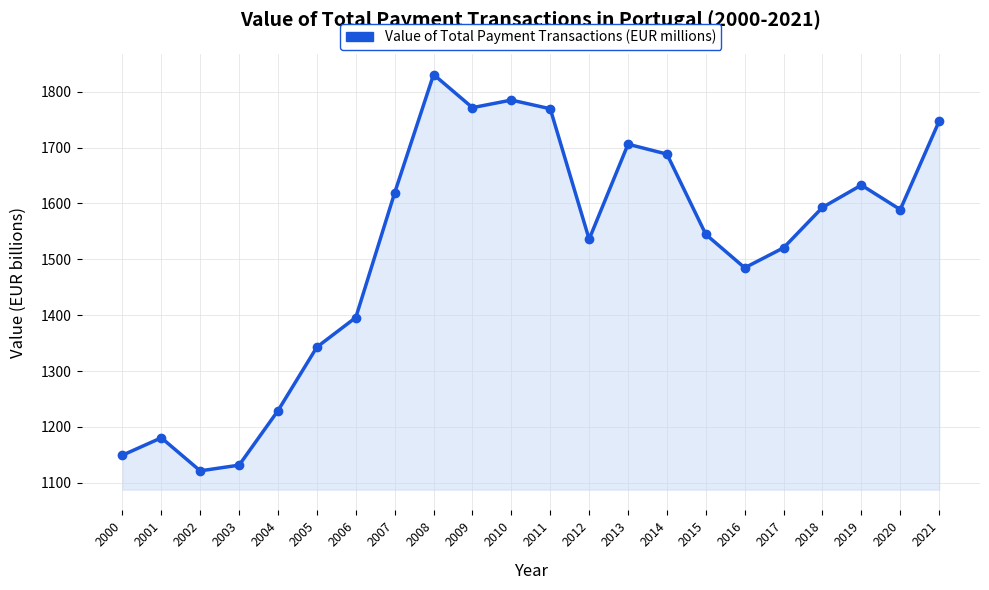

Which has a higher value, 2005 or 2004?

2005